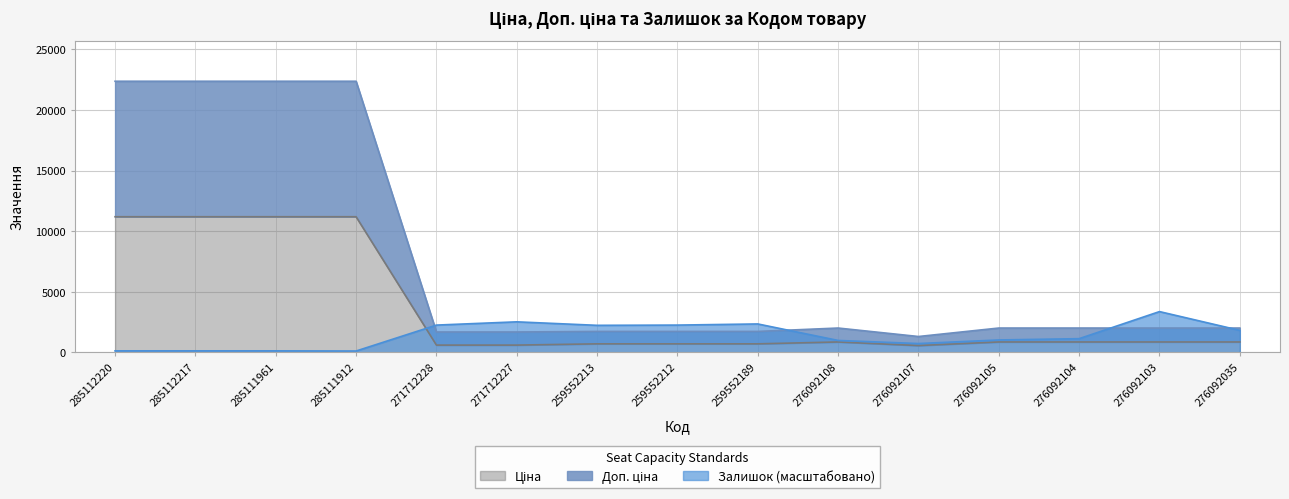

True or false: Доп. ціна and Ціна intersect in this chart.

False